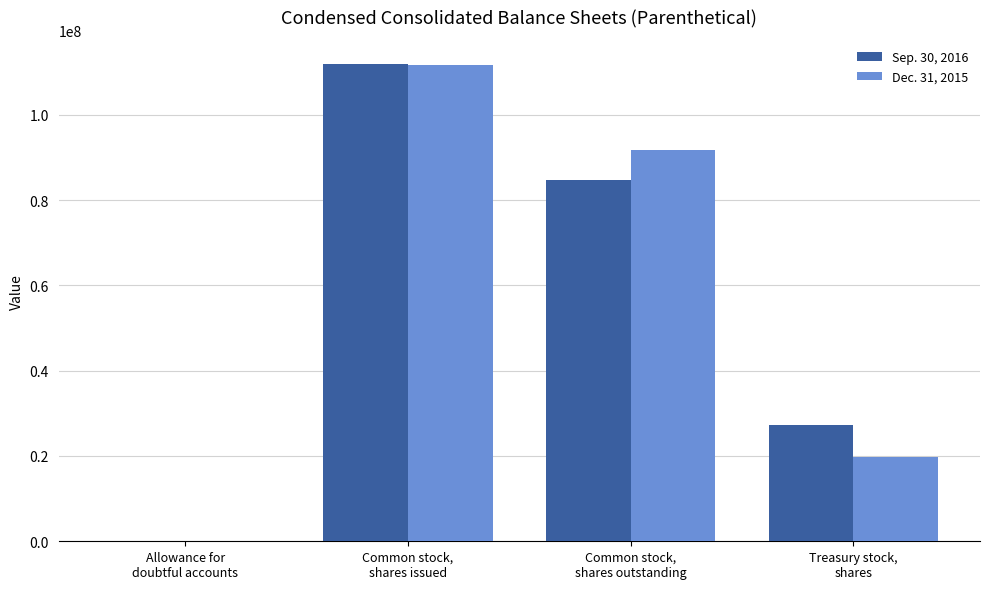

What is the greatest value displayed?

111944470